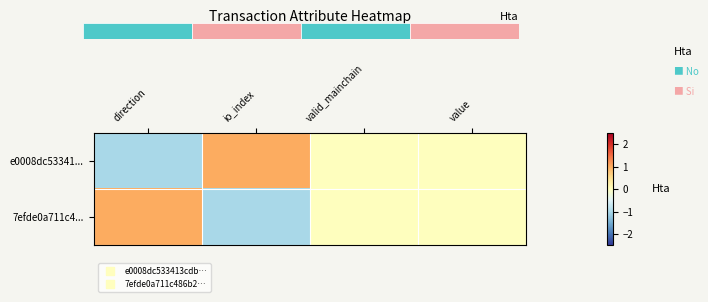

What is the difference between the 7efde0a711c4... values at direction and valid_mainchain?

1